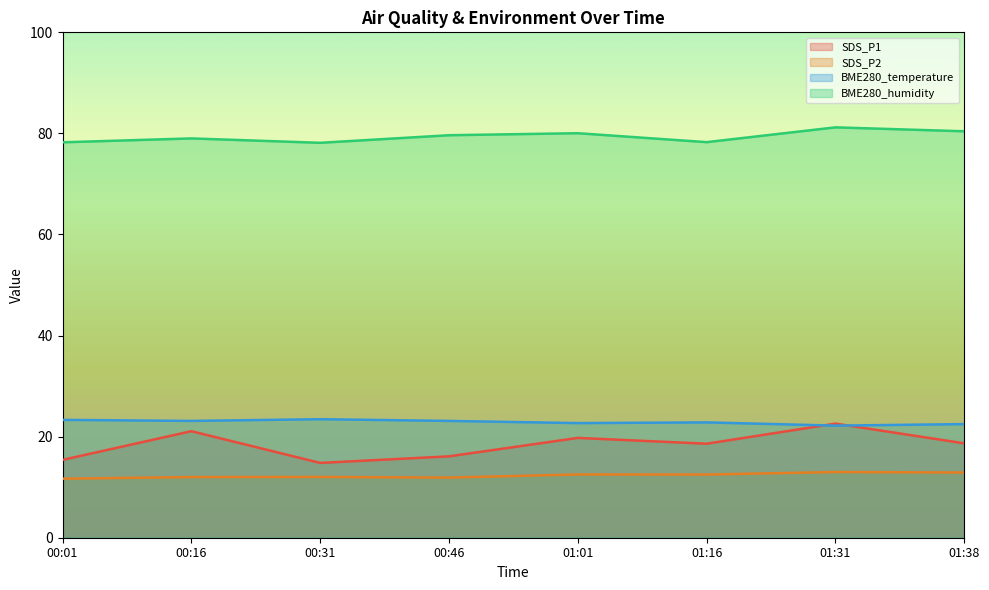

Where is BME280_temperature nearest to the value 22?

01:31